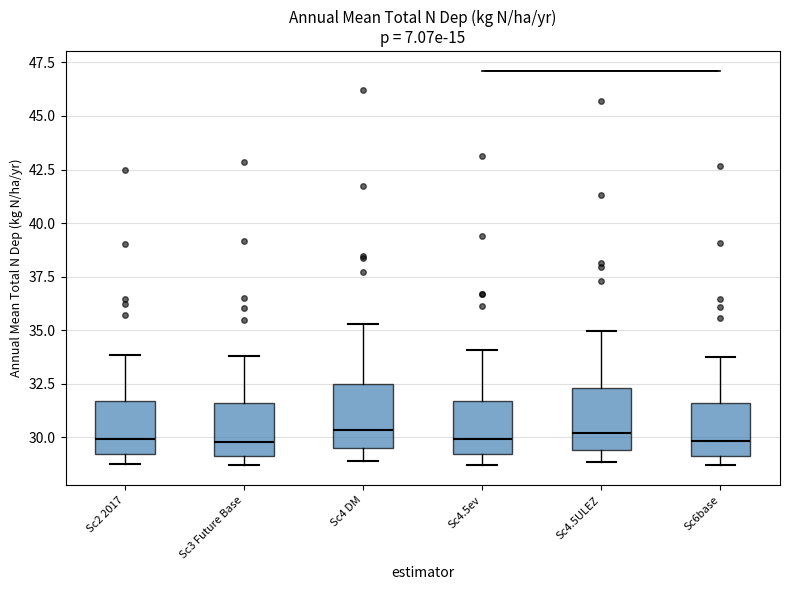

Reading left to right, read every box against the y-axis: the position of its median line, the range the box covers, and the ends of its whiskers. The values are not printed on the chart, so give them approximately, as read against the axis.

Sc2 2017: median 30.0, box 29.0 to 31.5, whiskers 28.5 to 34.0
Sc3 Future Base: median 30.0, box 29.0 to 31.5, whiskers 28.5 to 34.0
Sc4 DM: median 30.5, box 29.5 to 32.5, whiskers 29.0 to 35.5
Sc4.5ev: median 30.0, box 29.0 to 31.5, whiskers 28.5 to 34.0
Sc4.5ULEZ: median 30.0, box 29.5 to 32.5, whiskers 29.0 to 35.0
Sc6base: median 30.0, box 29.0 to 31.5, whiskers 28.5 to 34.0